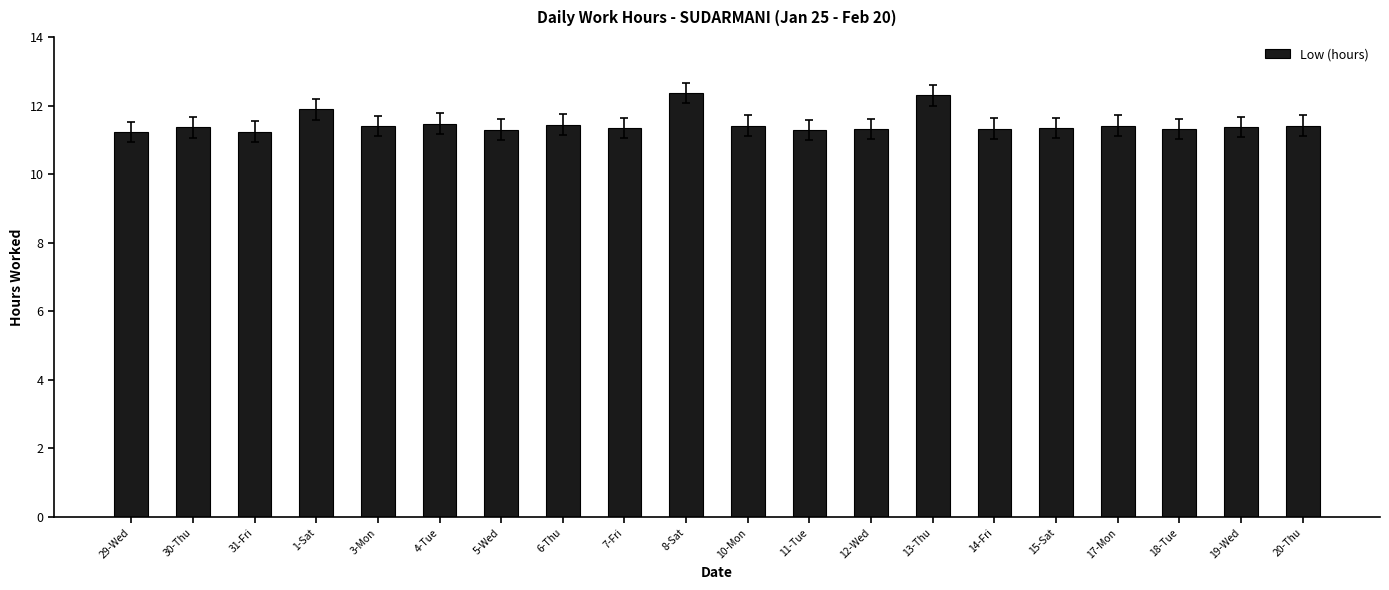

What position from the left is 1-Sat?

4